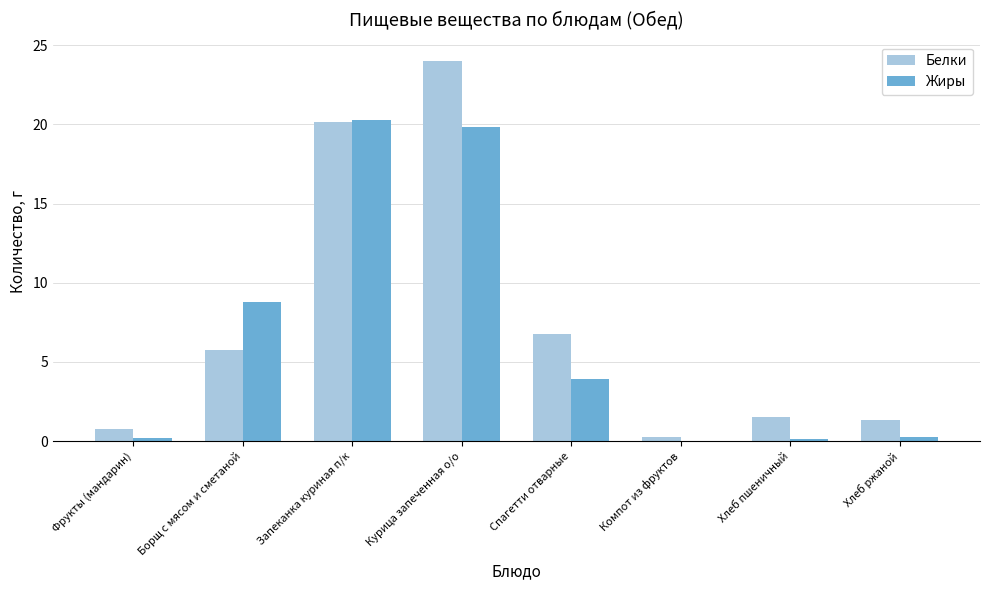

The value of Белки at Хлеб пшеничный is 0.3. True or false?

False